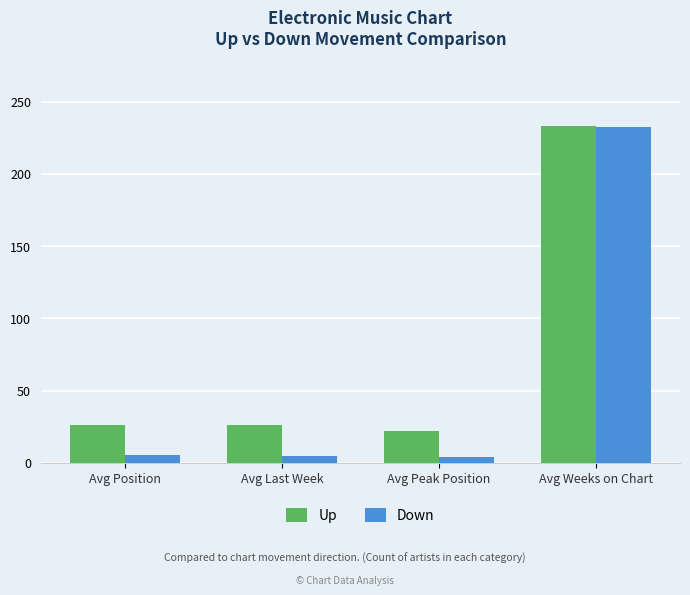

What is the value of the Down bar at the 1st from the left?

5.6